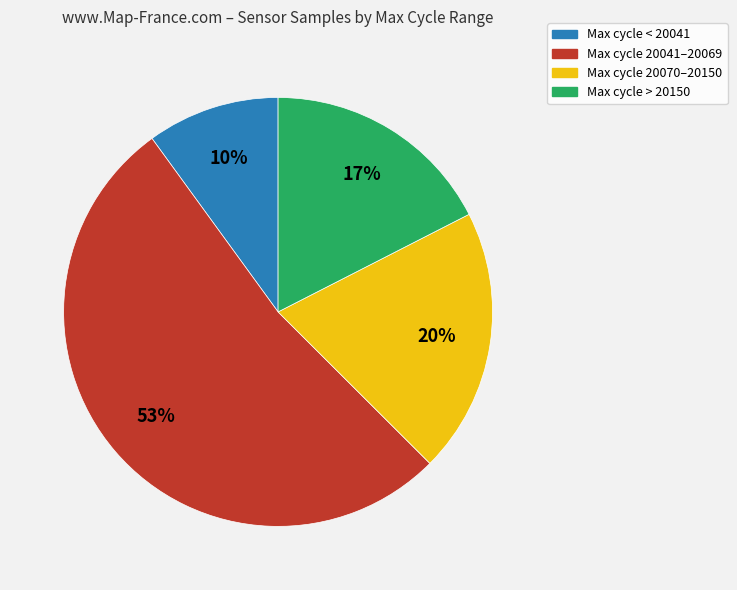

The Max cycle 20041–20069 slice represents 61% of the pie. True or false?

False